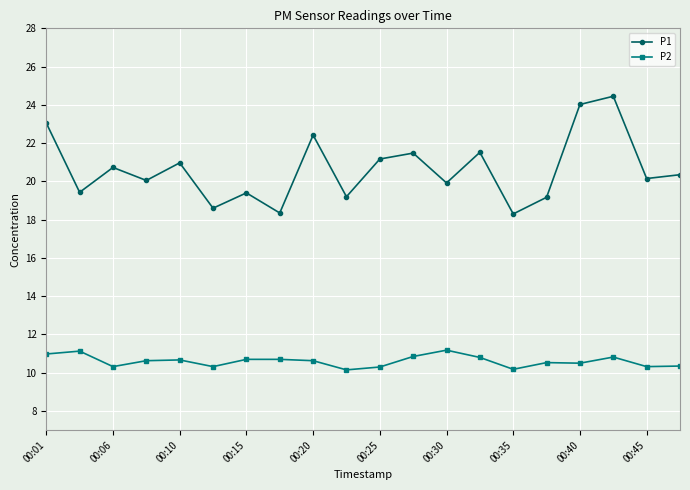

List the series in order of their overall mean, lowest first.

P2, P1